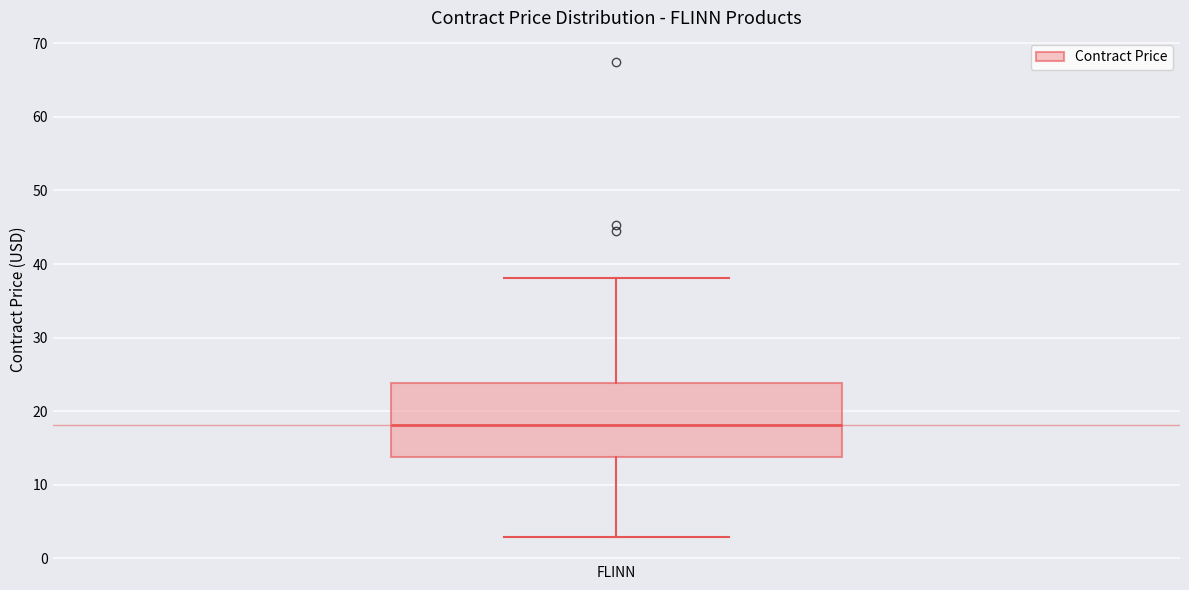

Where does the median line of the box for FLINN sit on the y-axis? The values are not printed on the chart, so give them approximately, as read against the axis.

18